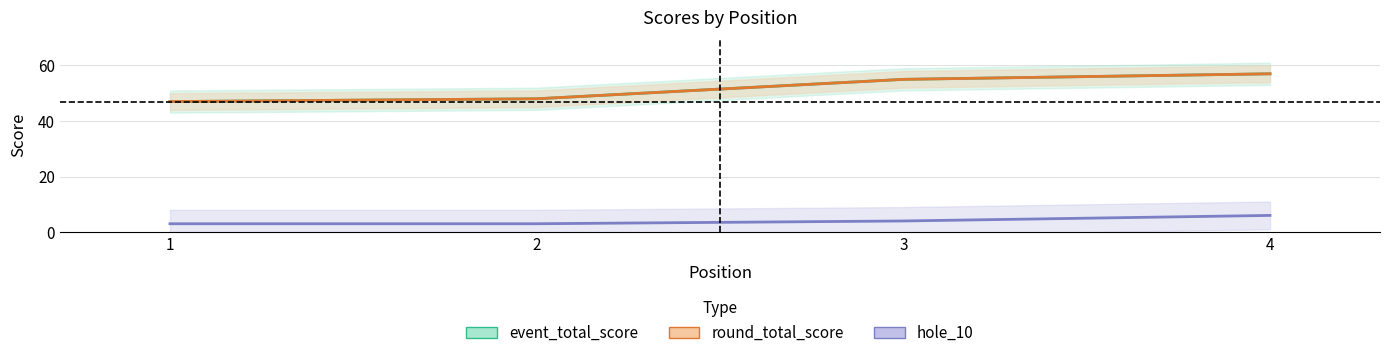

At which label is event_total_score closest to 52?

3